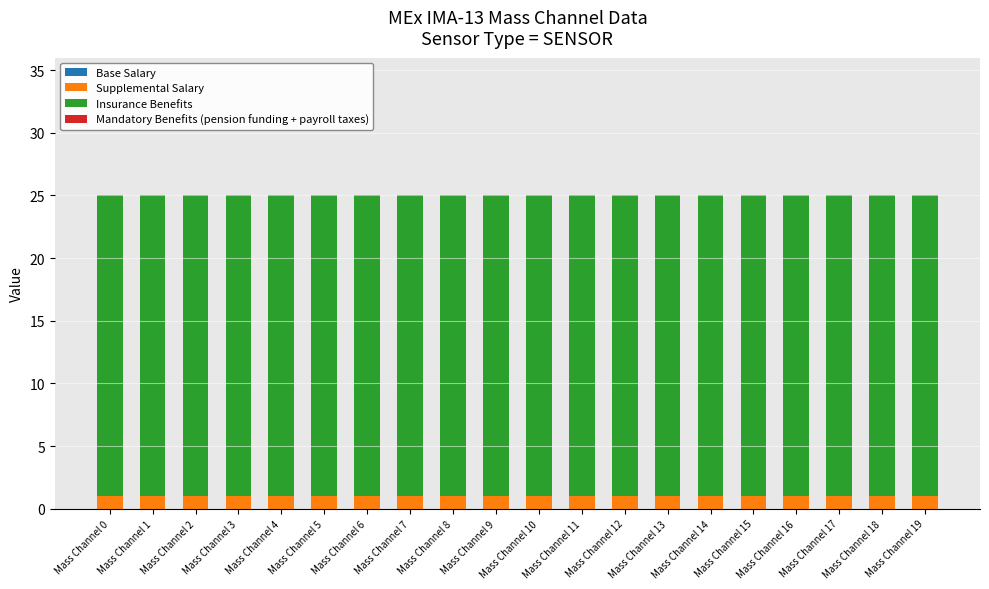

What is the total value across all series at Mass Channel 13?

25